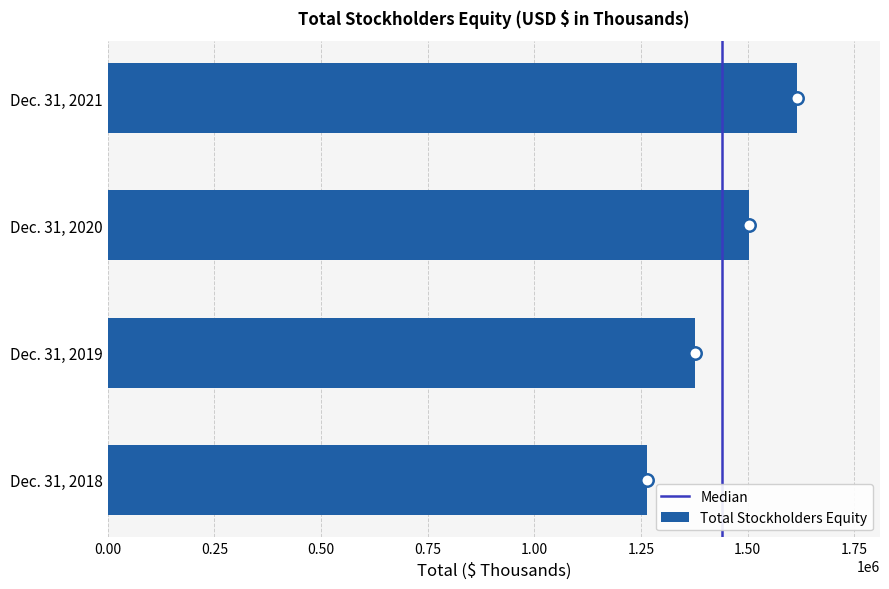

What is the ratio of the value at Dec. 31, 2019 to the value at Dec. 31, 2021?

0.9